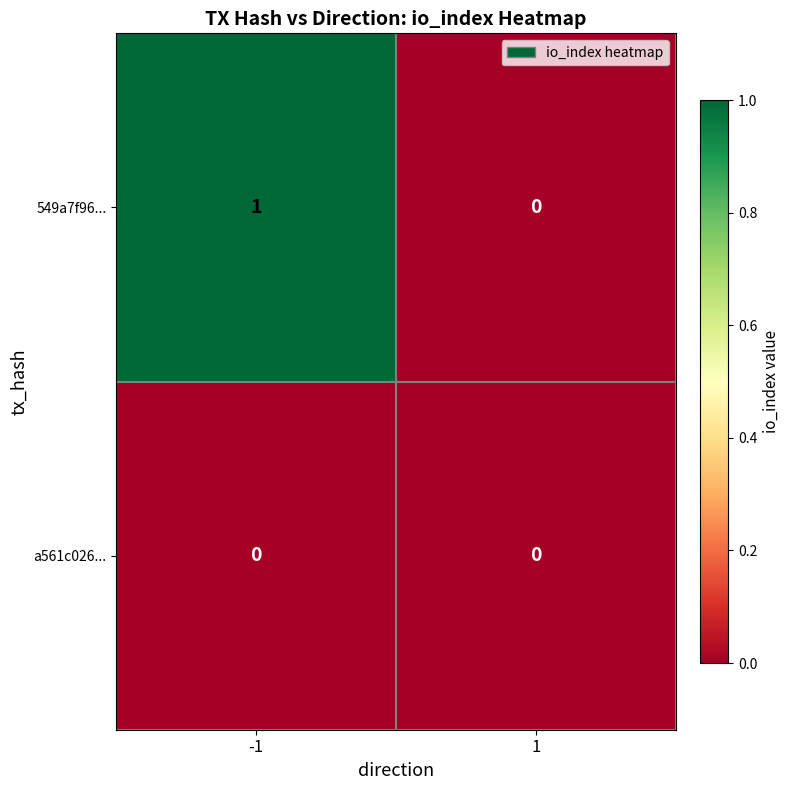

Reading left to right, extract all data points from this chart.

549a7f96...: -1=1	1=0
a561c026...: -1=0	1=0